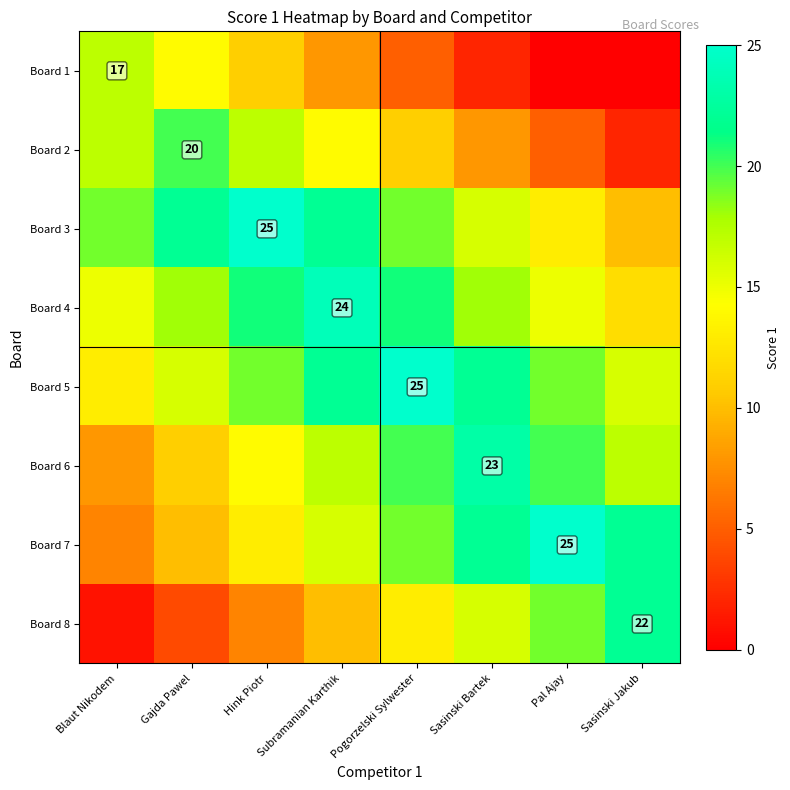

What is the spread (max minus min) of values at Sasinski Bartek?

21